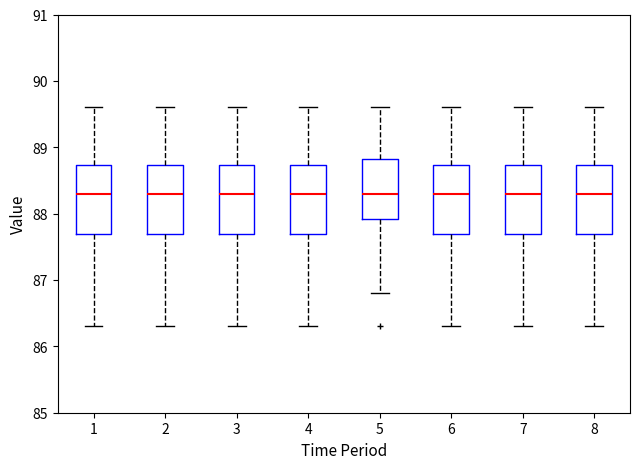

Where is the upper edge of the box at x = 7 on the y-axis? The values are not printed on the chart, so give them approximately, as read against the axis.

88.7